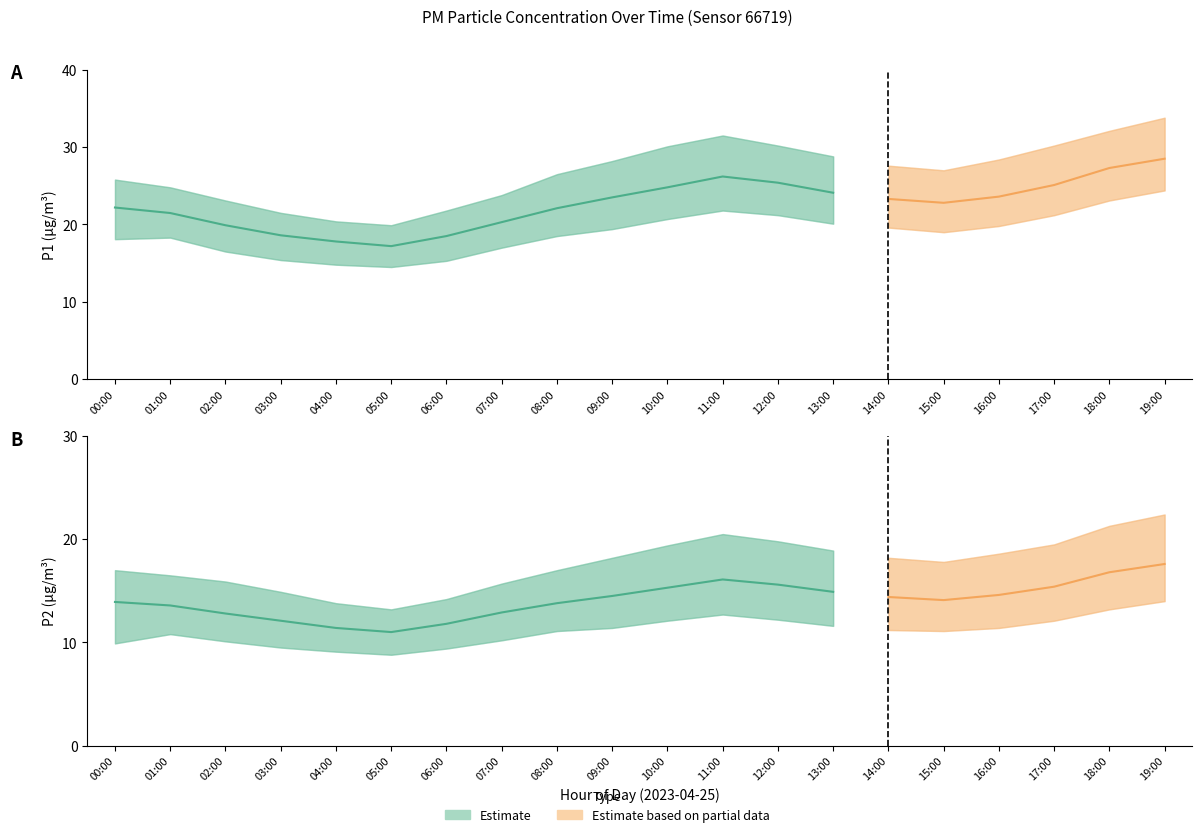

How many interior local peaks does the P2 series have?

1